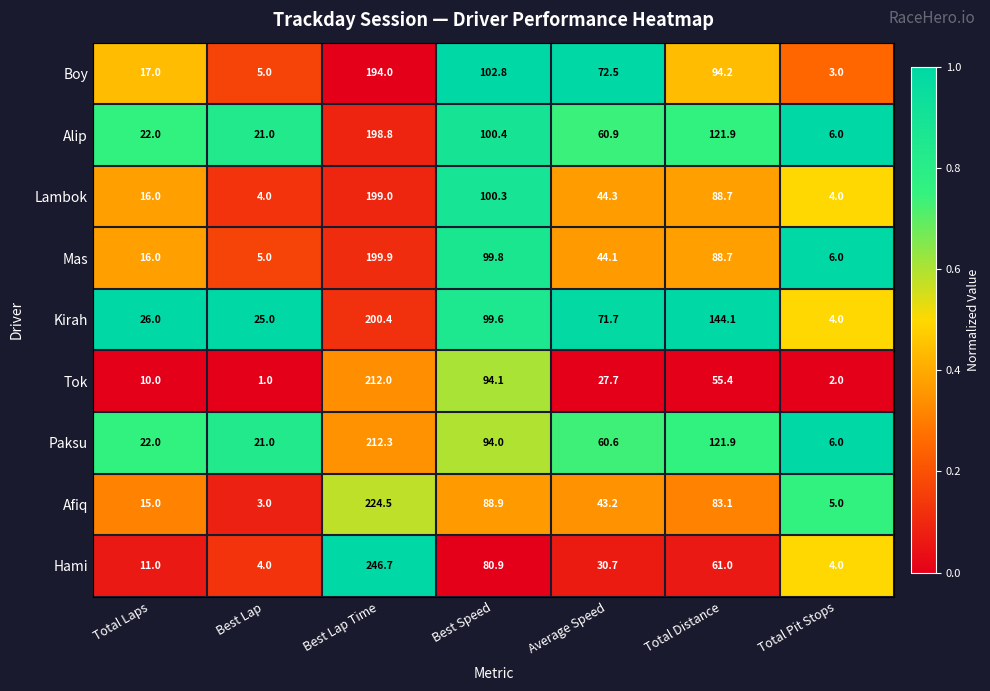

Rank the categories by Paksu value from highest to lowest.

Best Lap Time, Total Distance, Best Speed, Average Speed, Total Laps, Best Lap, Total Pit Stops